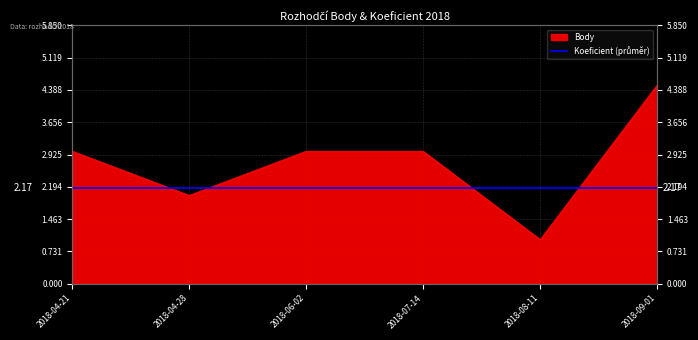

What is the difference between the maximum and minimum values?

3.5